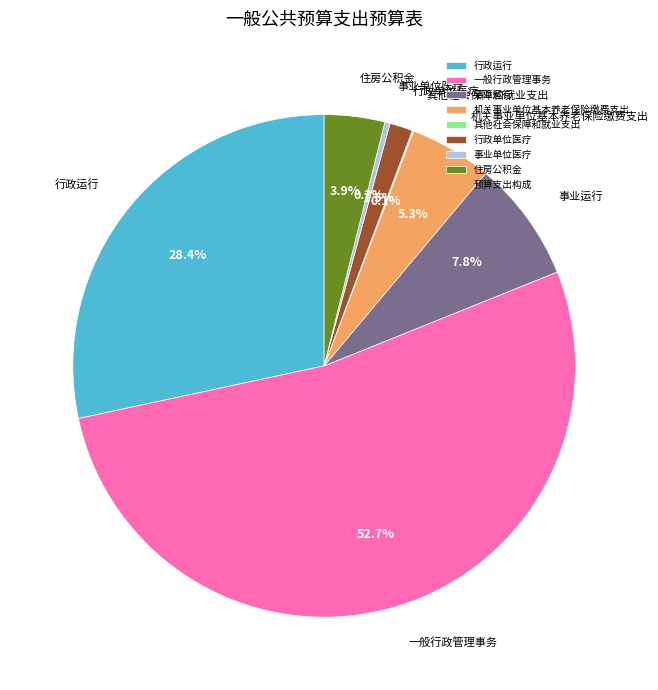

Is there a majority slice in this chart?

Yes